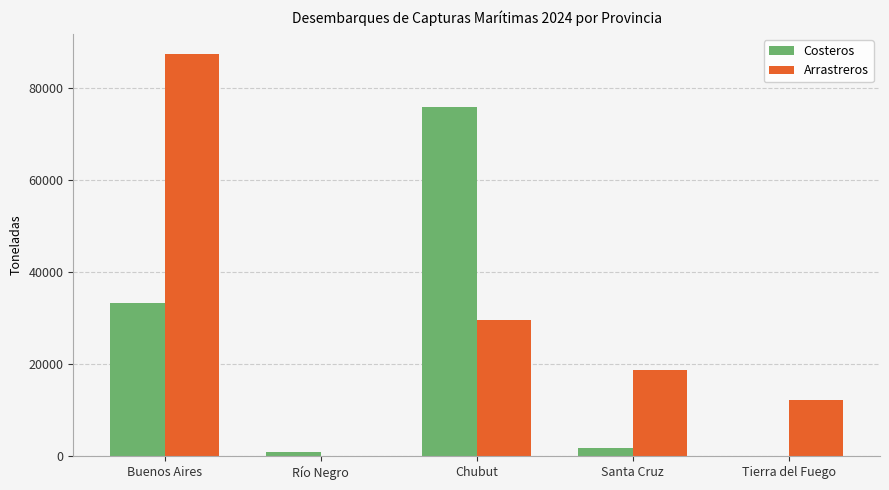

At which label does Costeros first exceed 1700?

Buenos Aires